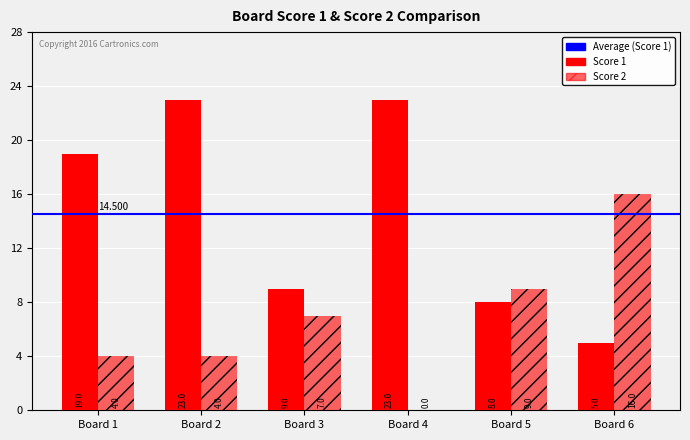

Does the chart contain stacked bars?

No